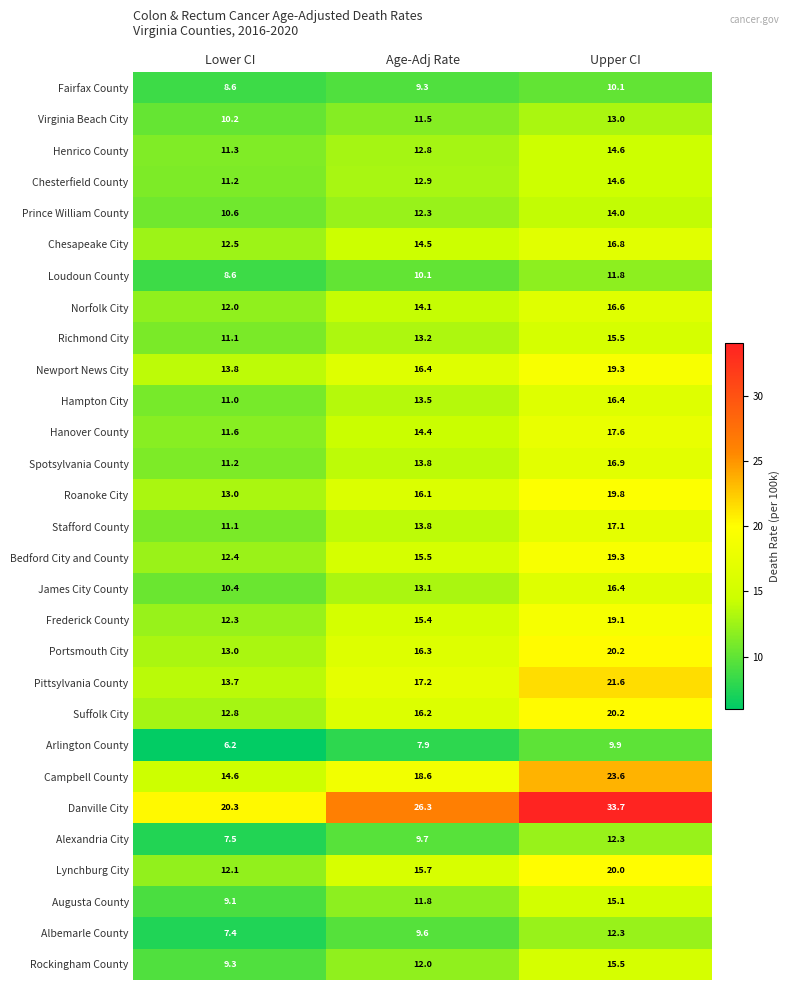

Is the value of Suffolk City at Age-Adj Rate greater than the value of Alexandria City at Lower CI?

Yes